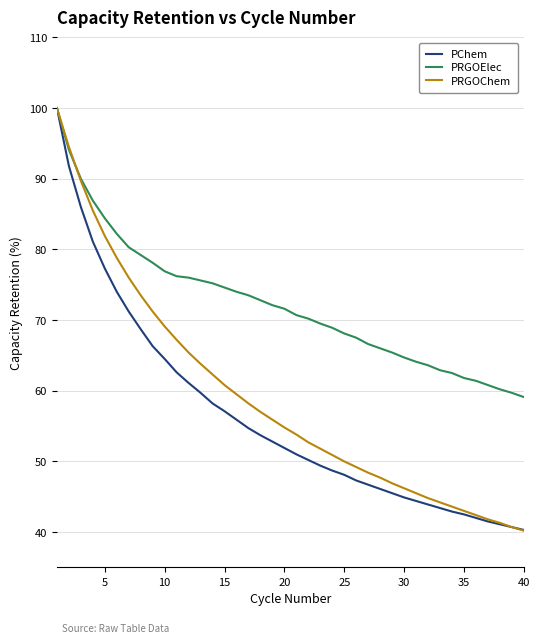

What is the difference between the maximum and minimum values in the PChem series?

59.7